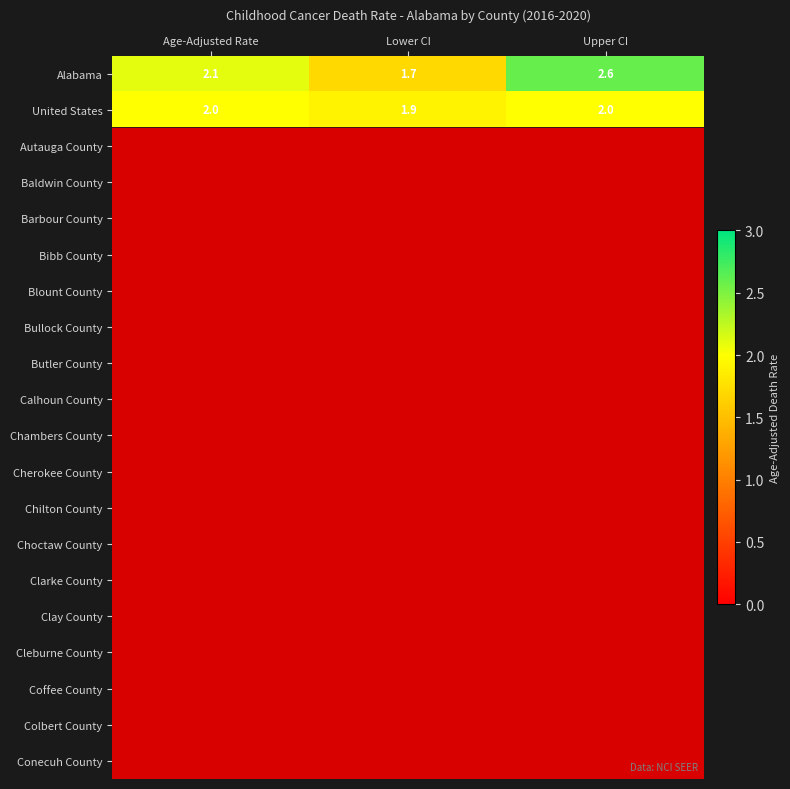

Read the United States value at Lower CI.

1.9